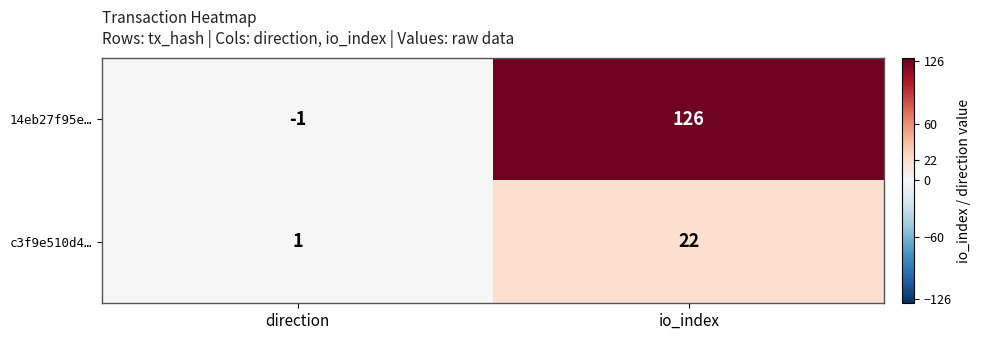

Between direction and io_index, which series saw the biggest shift?

14eb27f95e…